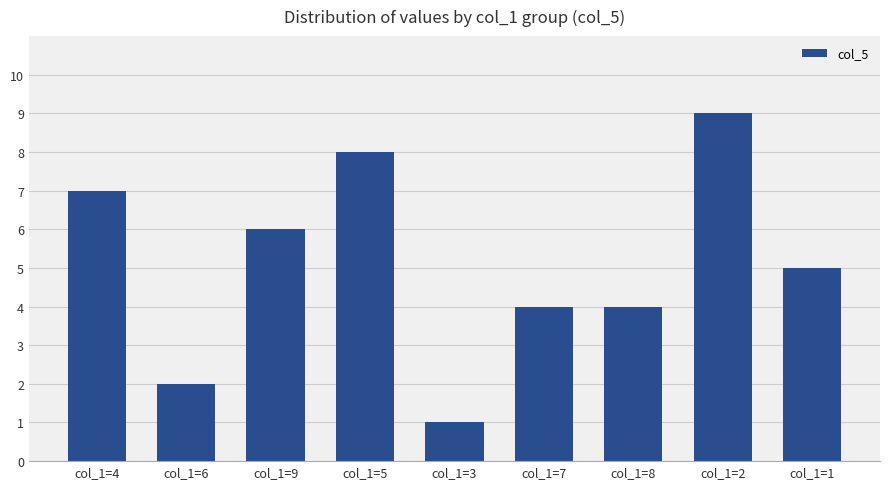

What is the difference between the second highest and minimum values?

7